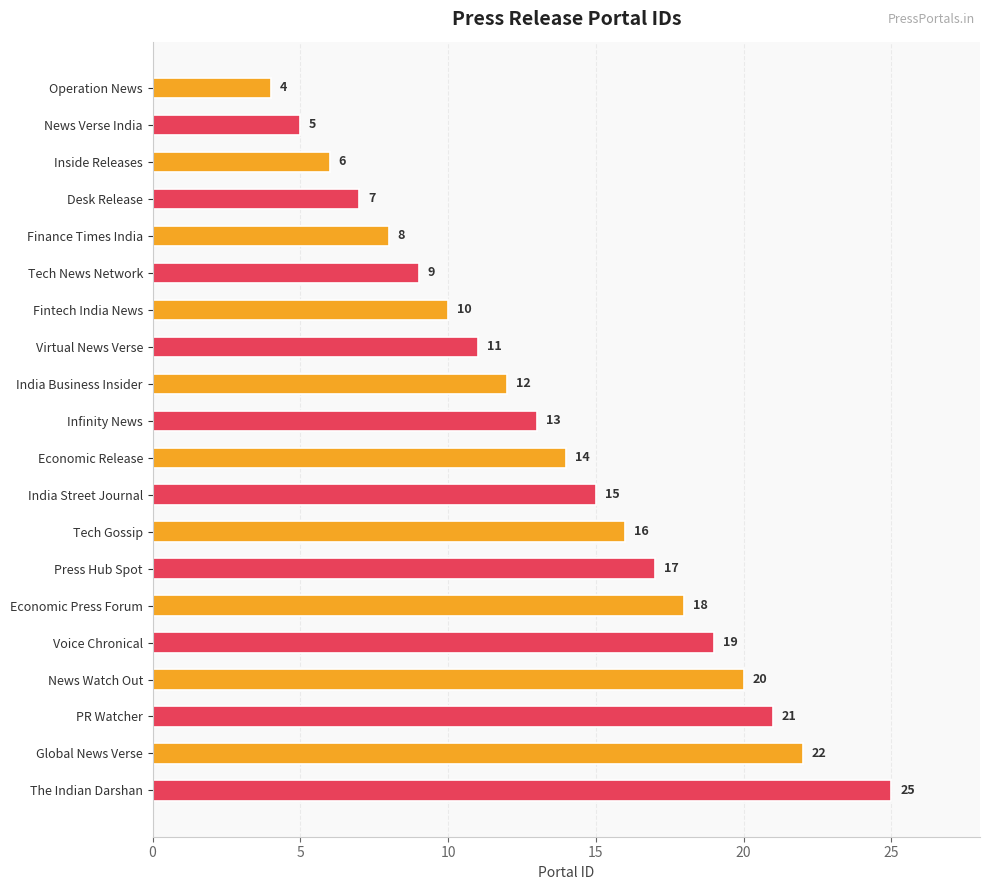

Which label corresponds to the largest value in the chart?

The Indian Darshan